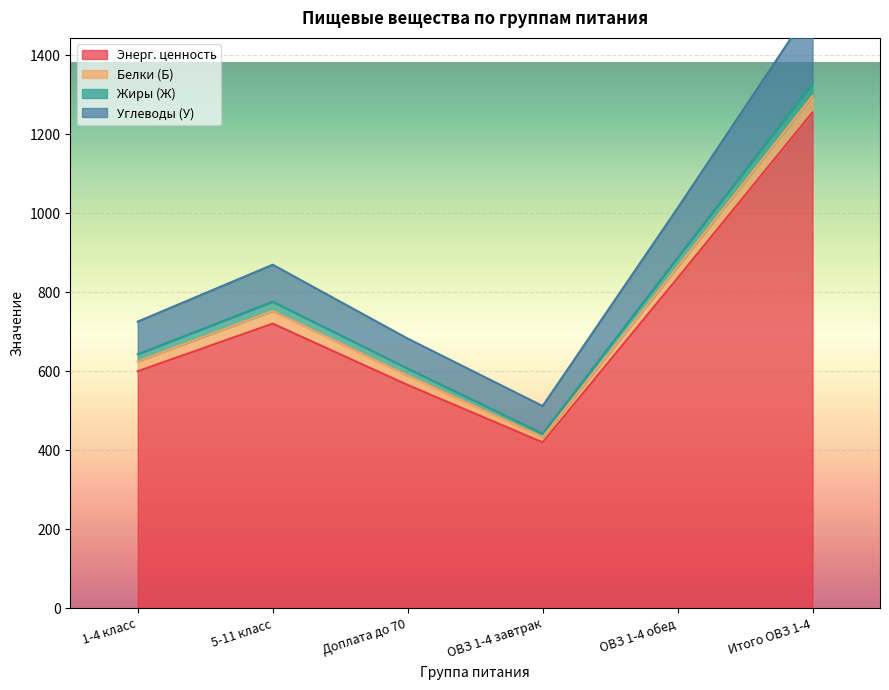

Rank the categories by Энерг. ценность value from highest to lowest.

Итого ОВЗ 1-4, ОВЗ 1-4 обед, 5-11 класс, 1-4 класс, Доплата до 70, ОВЗ 1-4 завтрак